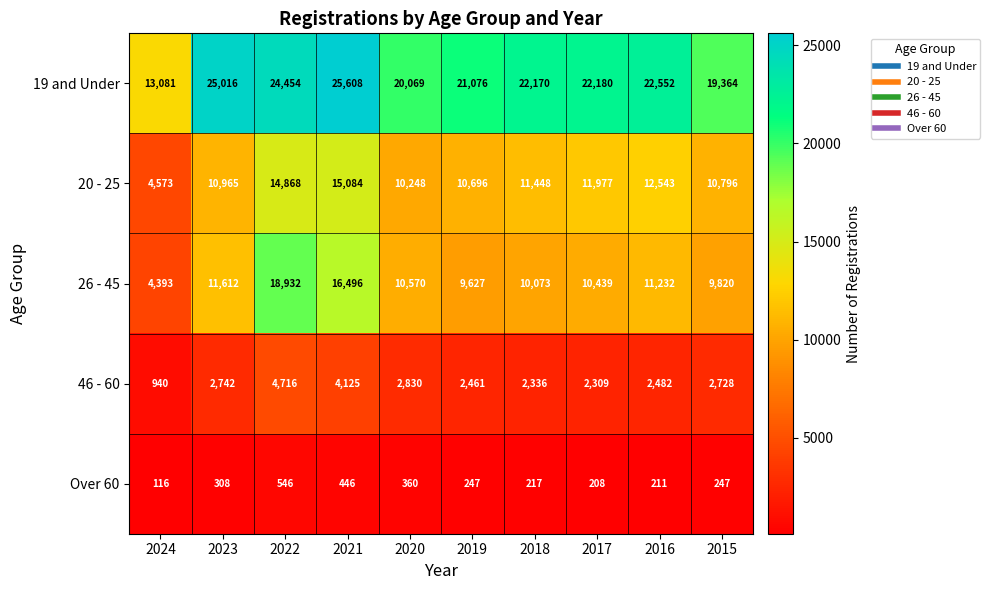

At 2024, list the series in order from smallest to largest.

Over 60, 46 - 60, 26 - 45, 20 - 25, 19 and Under